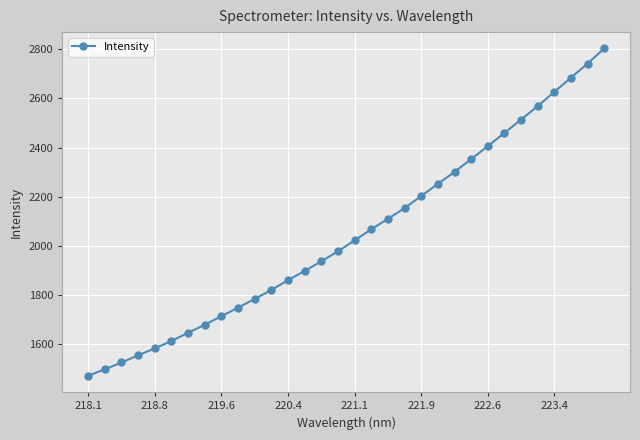

What is the sum of all values?

65541.1